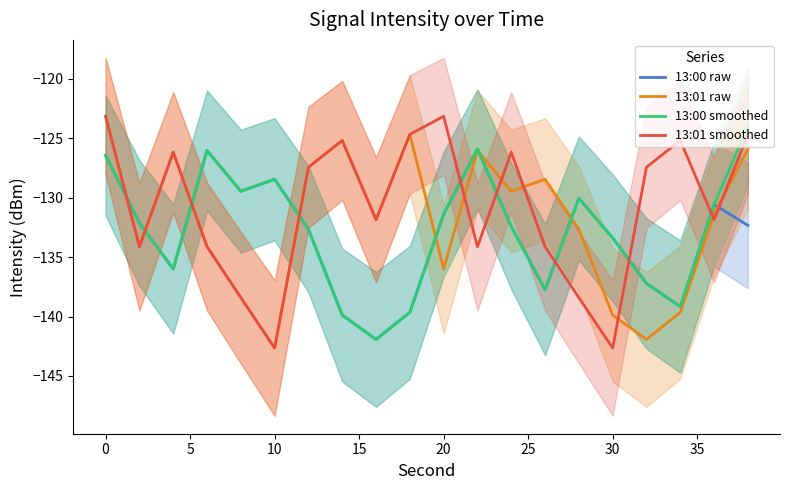

What is the difference between the maximum and minimum values in the 13:01 raw series?

19.5